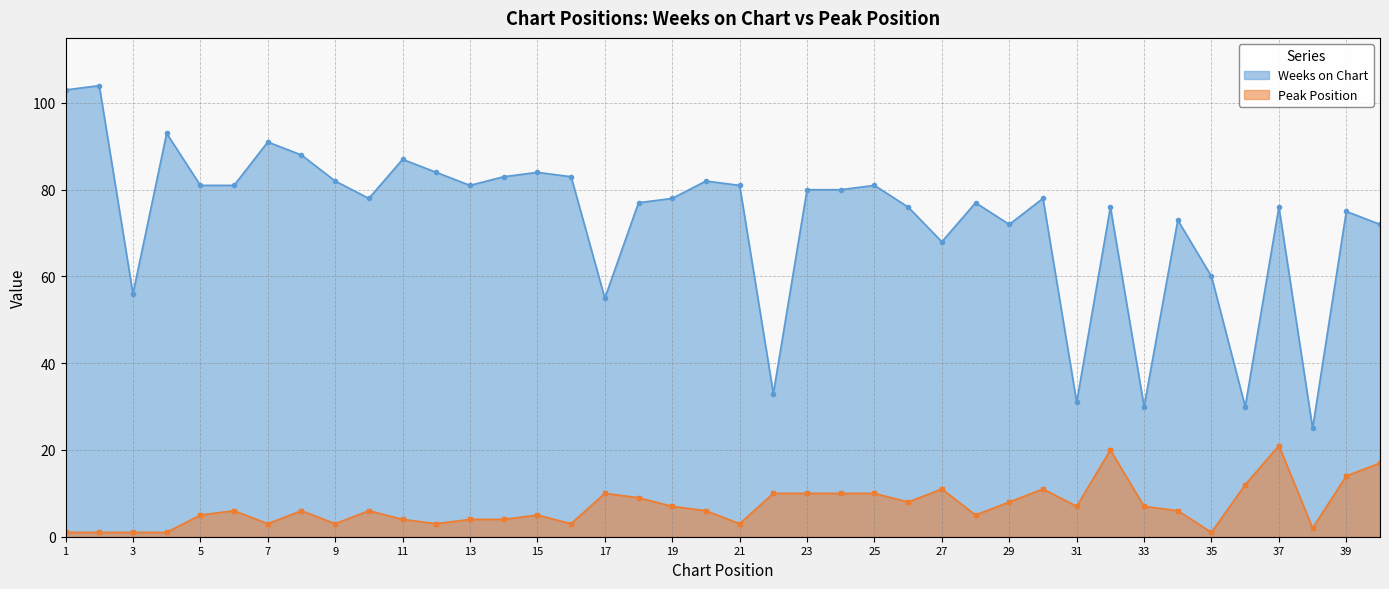

Rank the series at 21 from highest to lowest value.

Weeks on Chart, Peak Position